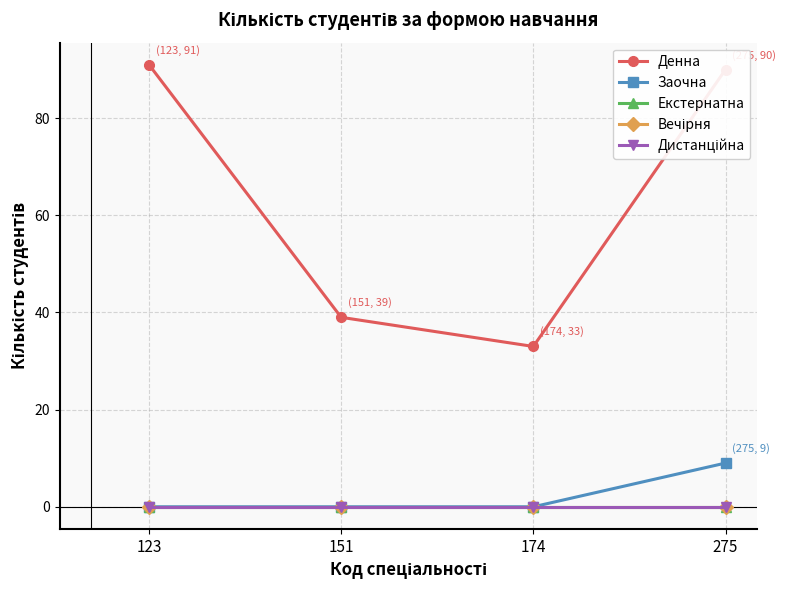

Where is Денна nearest to the value 62?

151